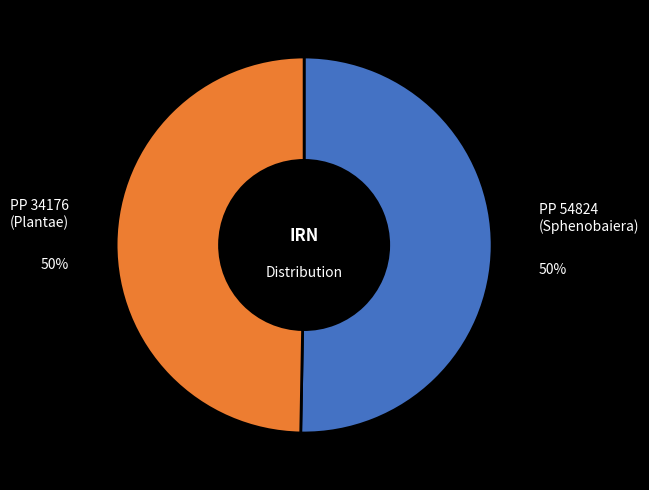

To the nearest percent, what is the average slice percentage?

50%